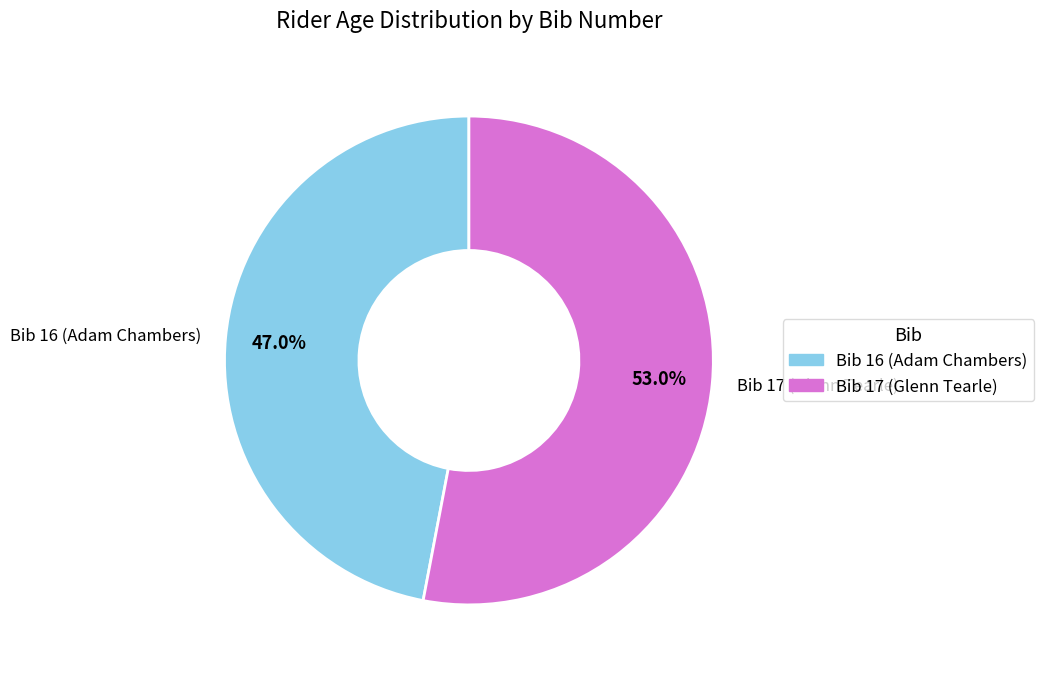

Count the number of slices in the pie.

2